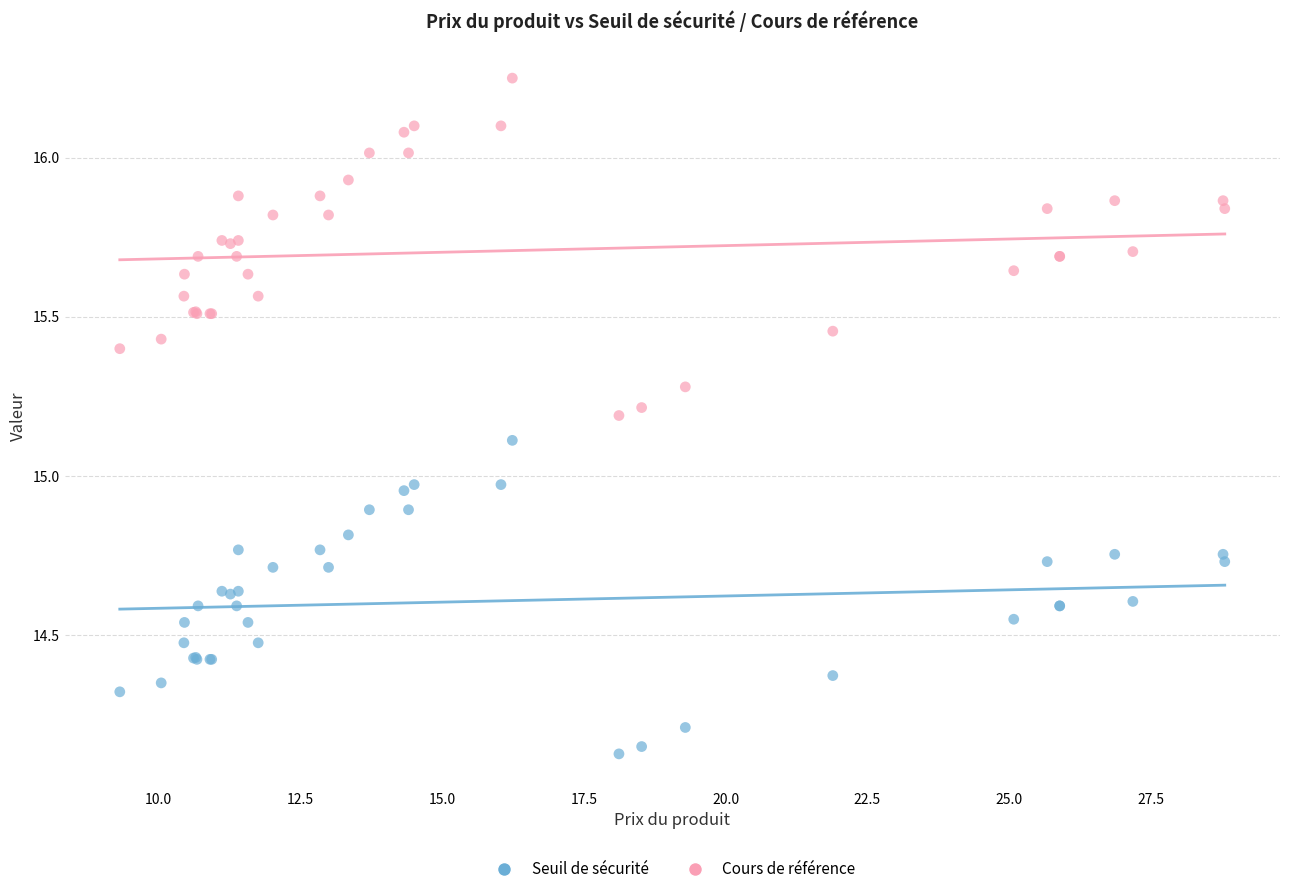

Which series contains the lowest Y value?

Seuil de sécurité